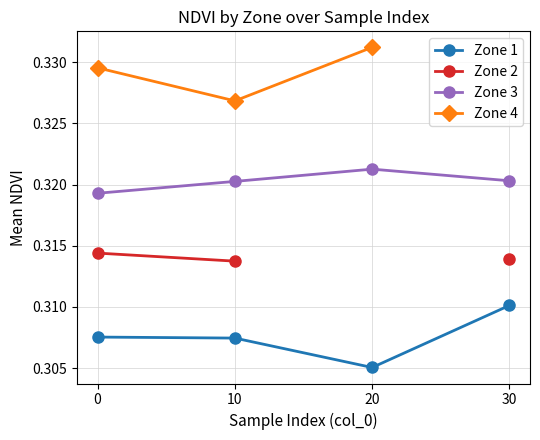

How many values in the Zone 2 series exceed 0?

3